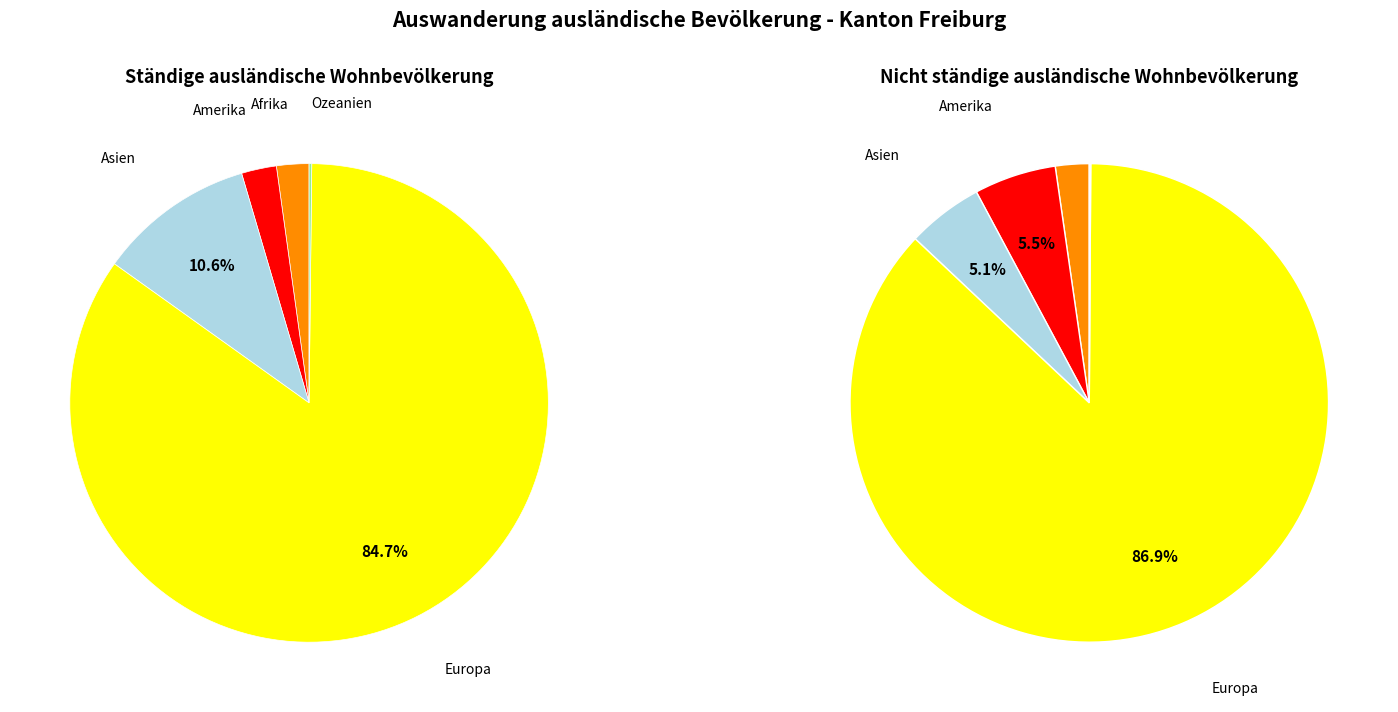

Is the sum of Europa and Ozeanien greater than half?

Yes